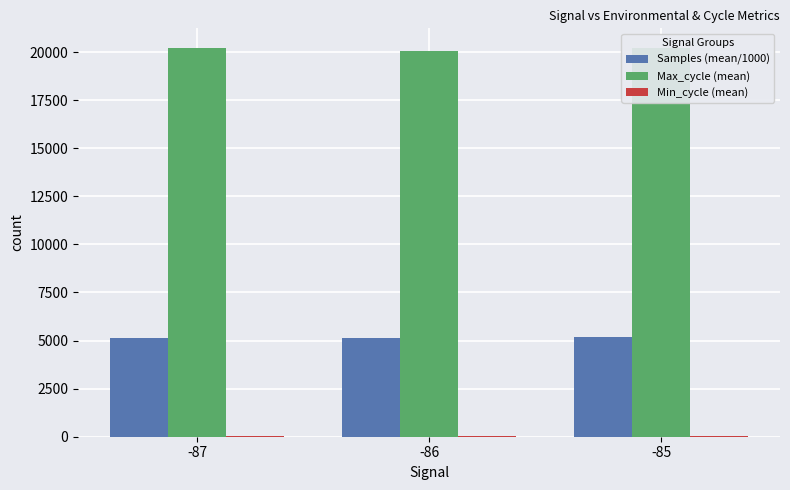

What is the maximum value shown in the chart?

20223.0